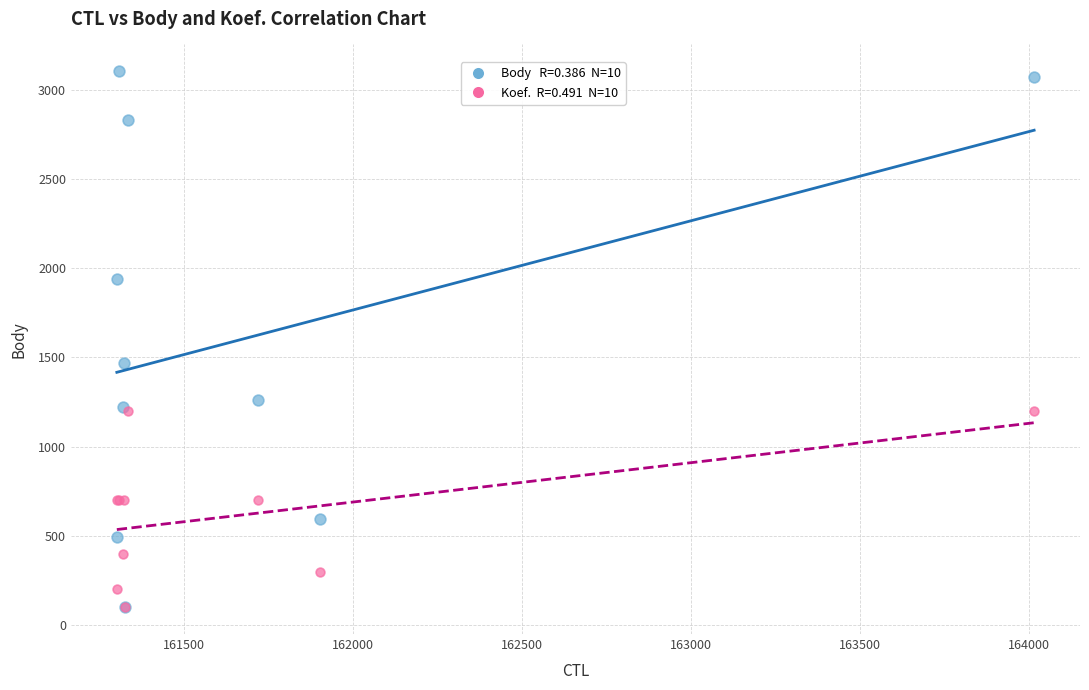

Across all series, what Y value is closest to 1602?

1471